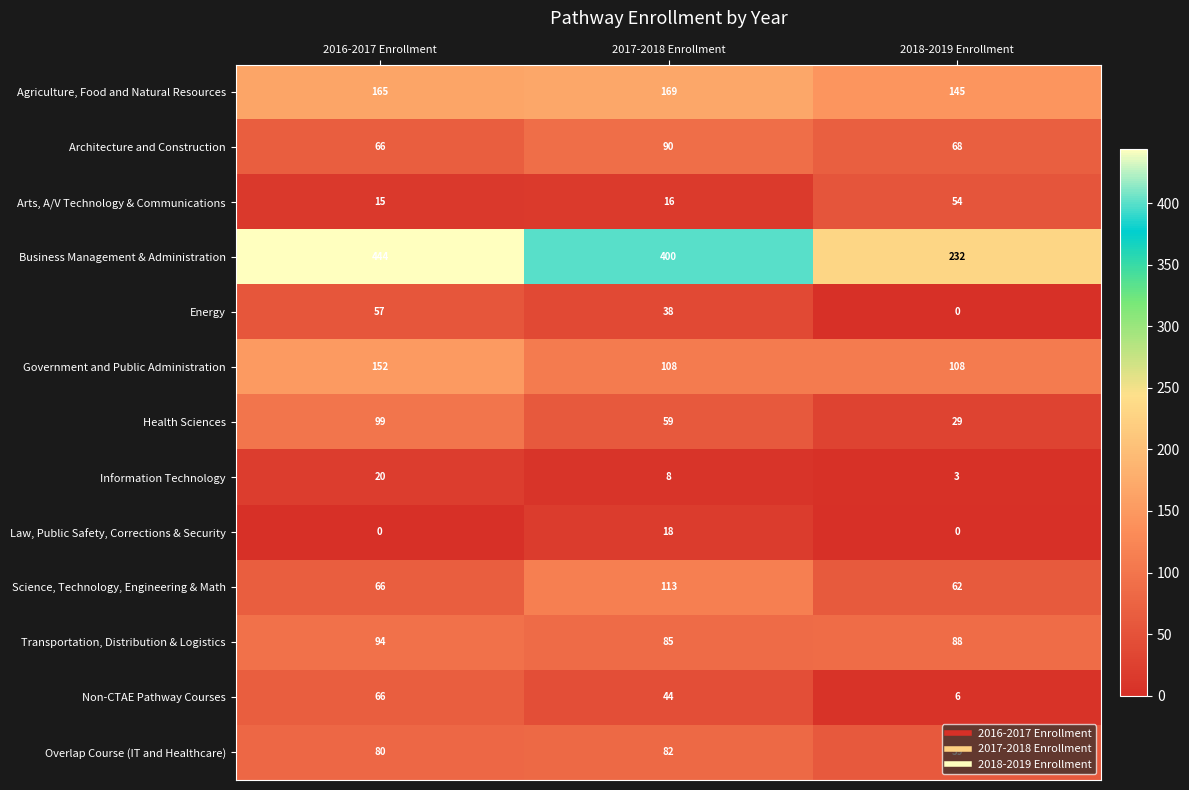

List the series in order of their peak value, highest first.

Business Management & Administration, Agriculture, Food and Natural Resources, Government and Public Administration, Science, Technology, Engineering & Math, Health Sciences, Transportation, Distribution & Logistics, Architecture and Construction, Overlap Course (IT and Healthcare), Non-CTAE Pathway Courses, Energy, Arts, A/V Technology & Communications, Information Technology, Law, Public Safety, Corrections & Security